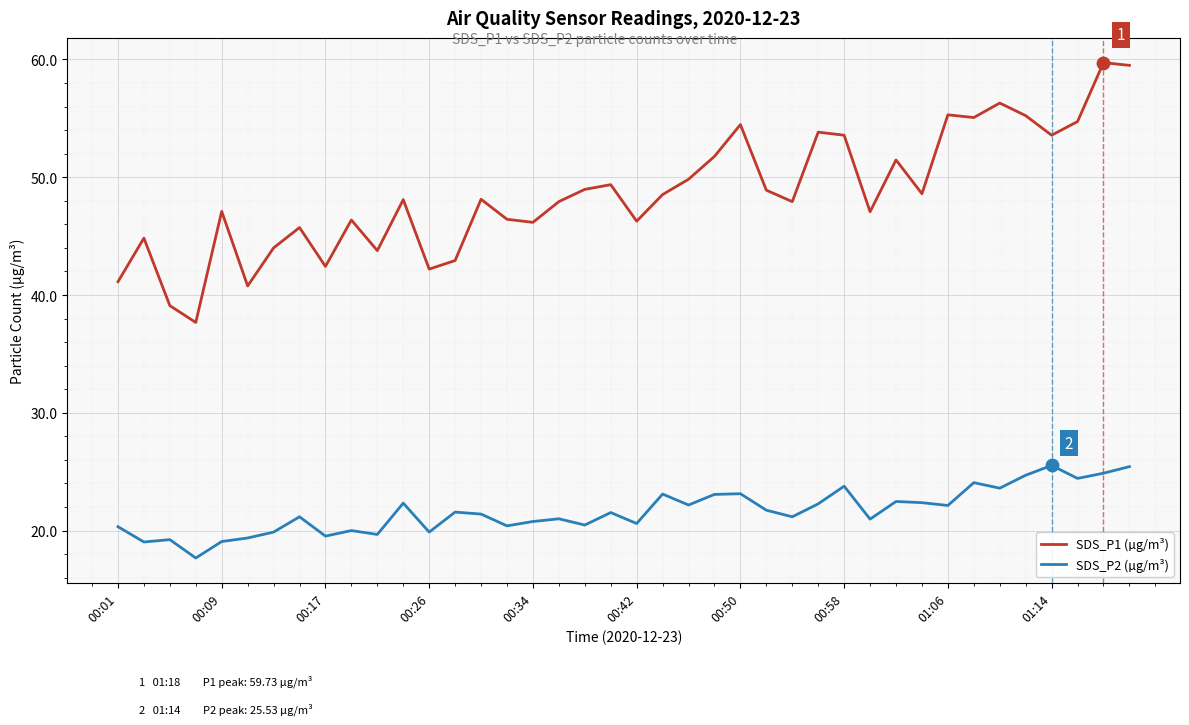

Which series has the widest spread of values?

SDS_P1 (µg/m³)